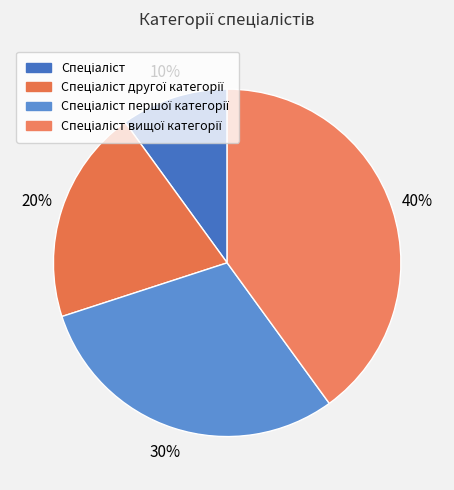

To the nearest percent, what is the difference between the largest and smallest slice percentages?

30%